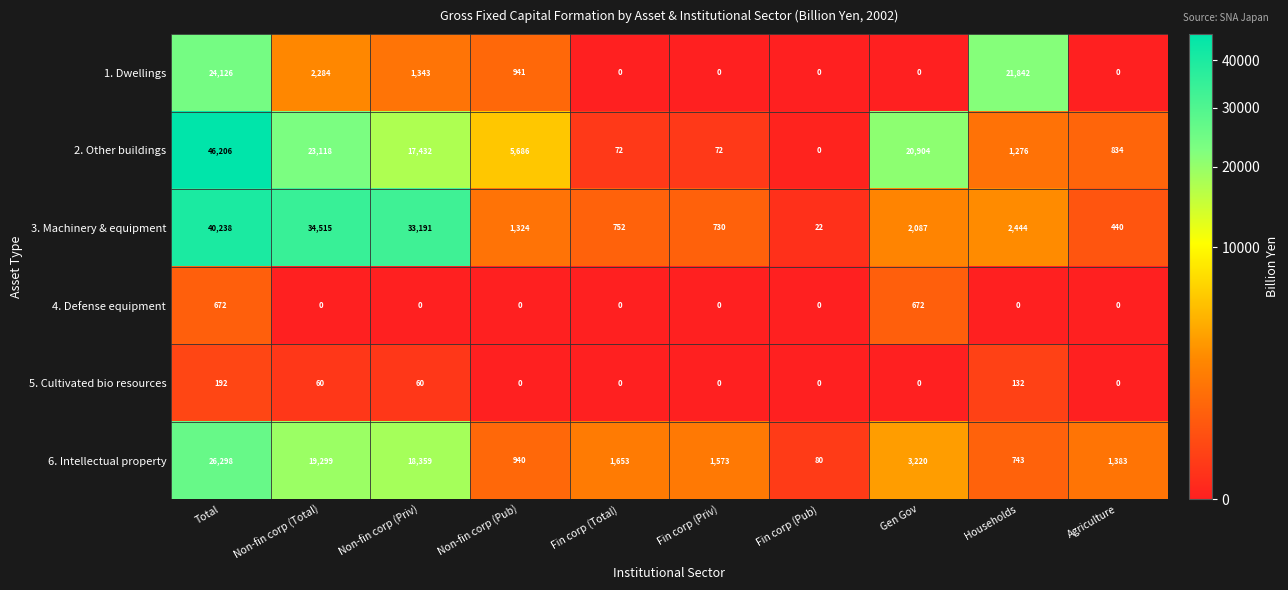

The value of 2. Other buildings at Households is 1276. True or false?

True